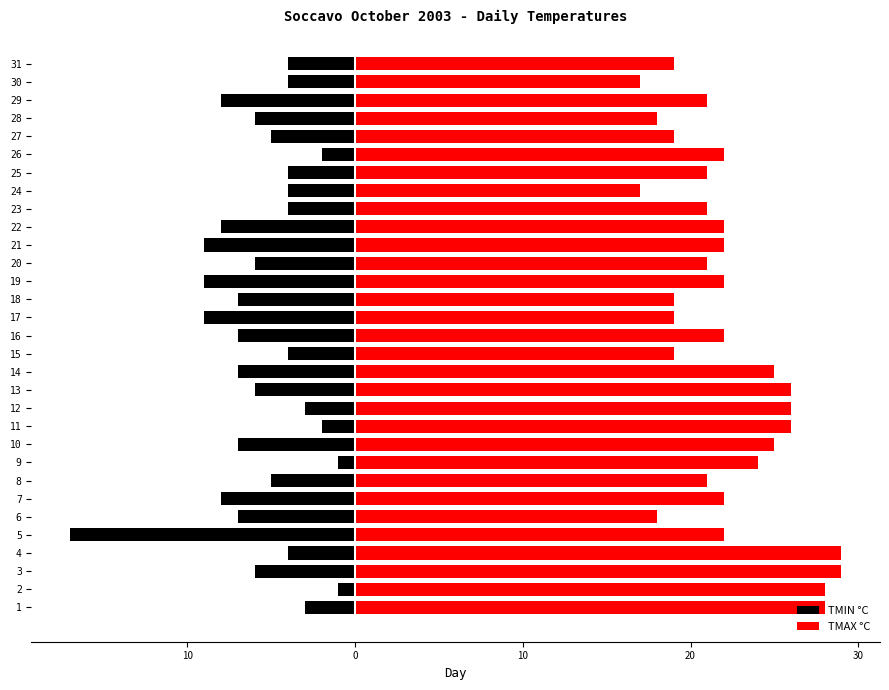

The TMAX °C series shows 40 at 2. True or false?

False